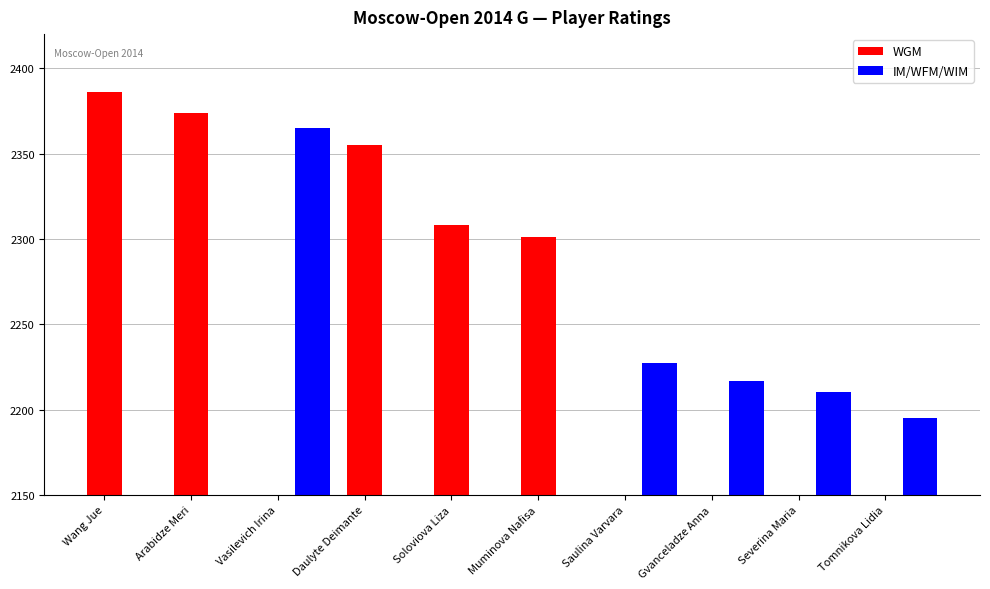

What are all the series names shown in the legend?

WGM, IM/WFM/WIM